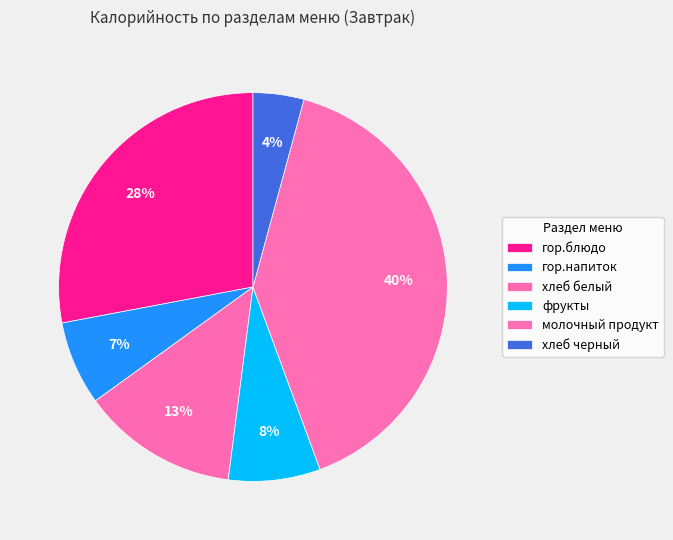

How many segments does this pie chart have?

6